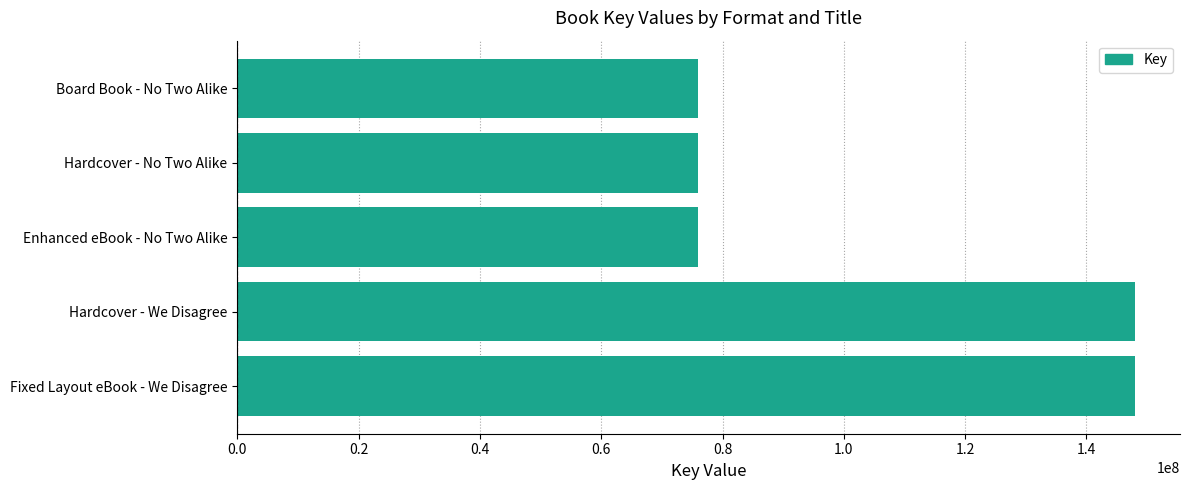

Is it true that the value at Board Book - No Two Alike is 75898495?

True